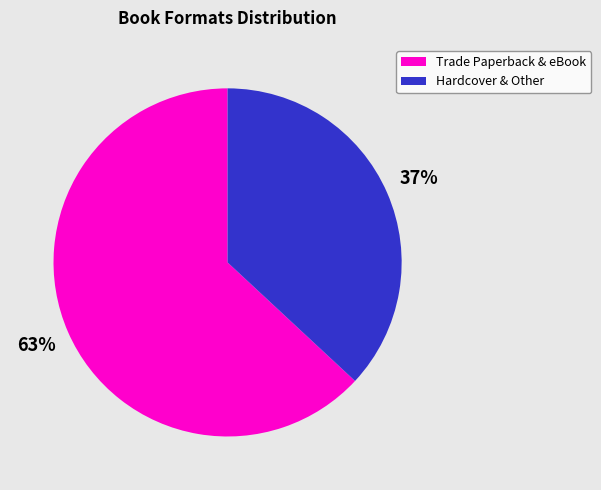

How many segments does this pie chart have?

2